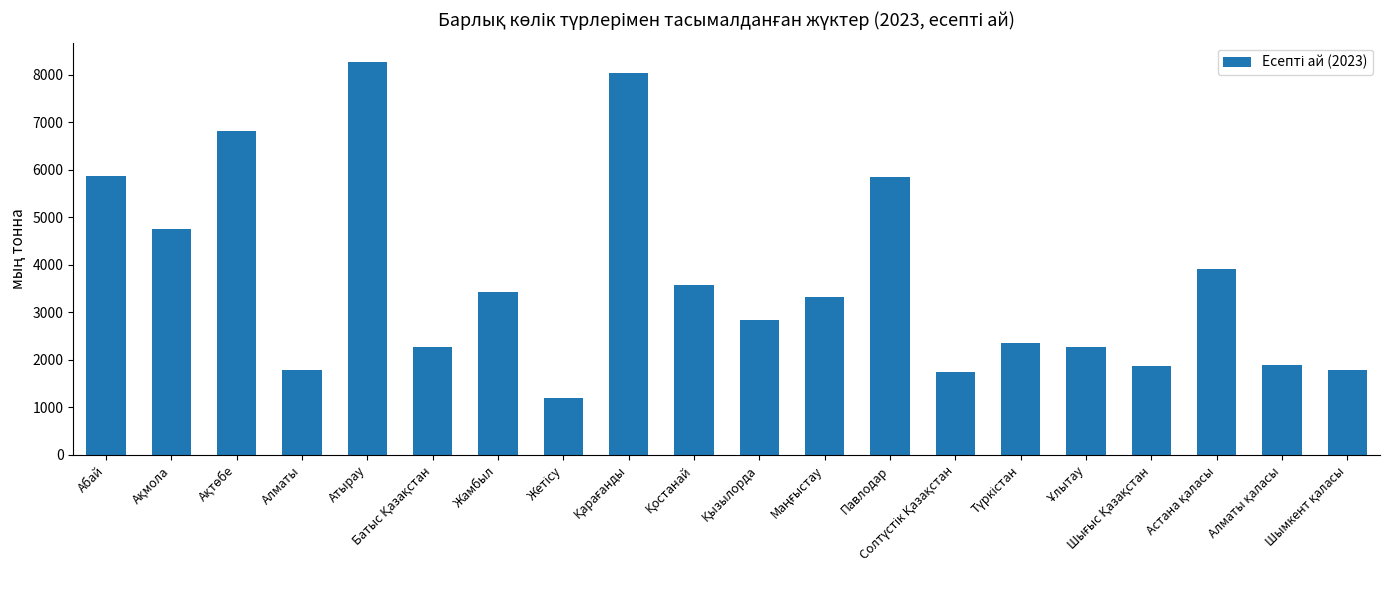

True or false: the data shows 12298.0 at Атырау.

False